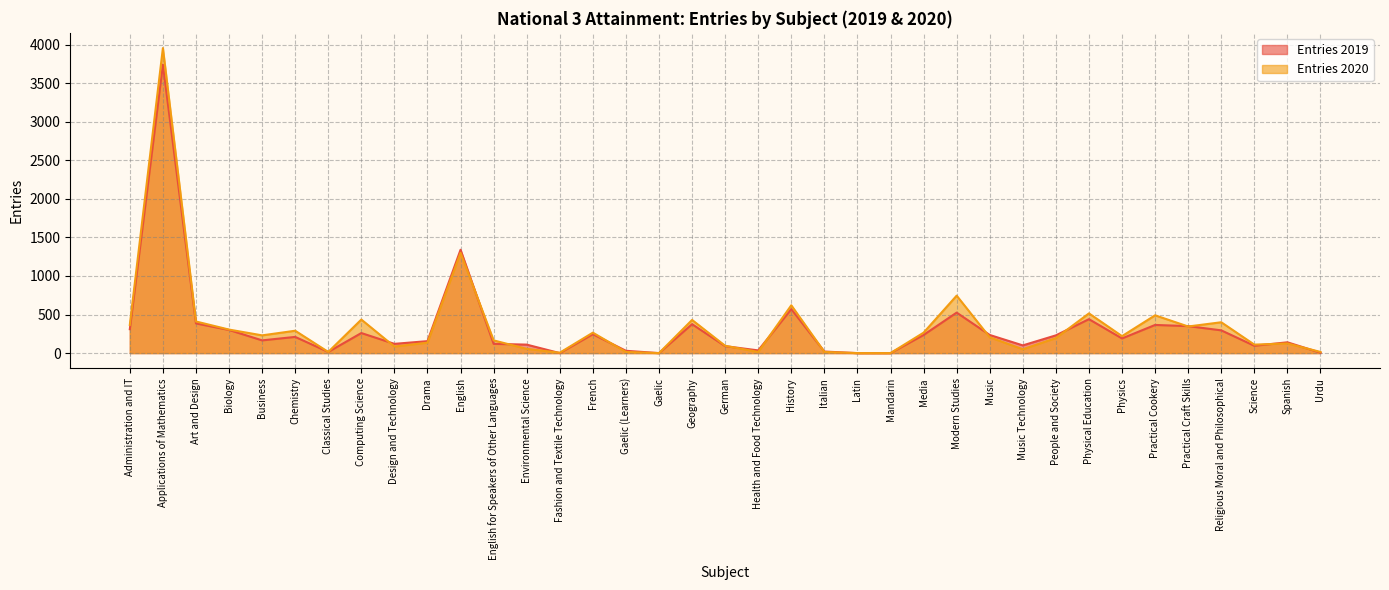

What are all the series names shown in the legend?

Entries 2019, Entries 2020